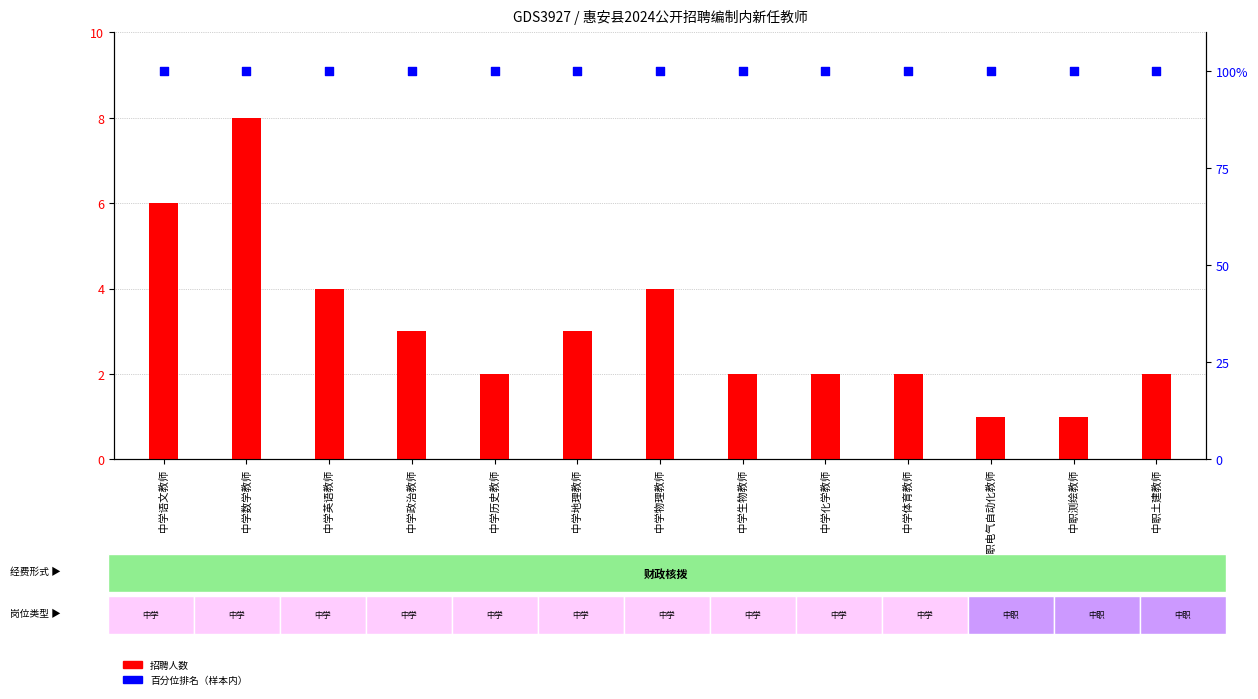

Which series has the largest Y range (max minus min)?

招聘人数